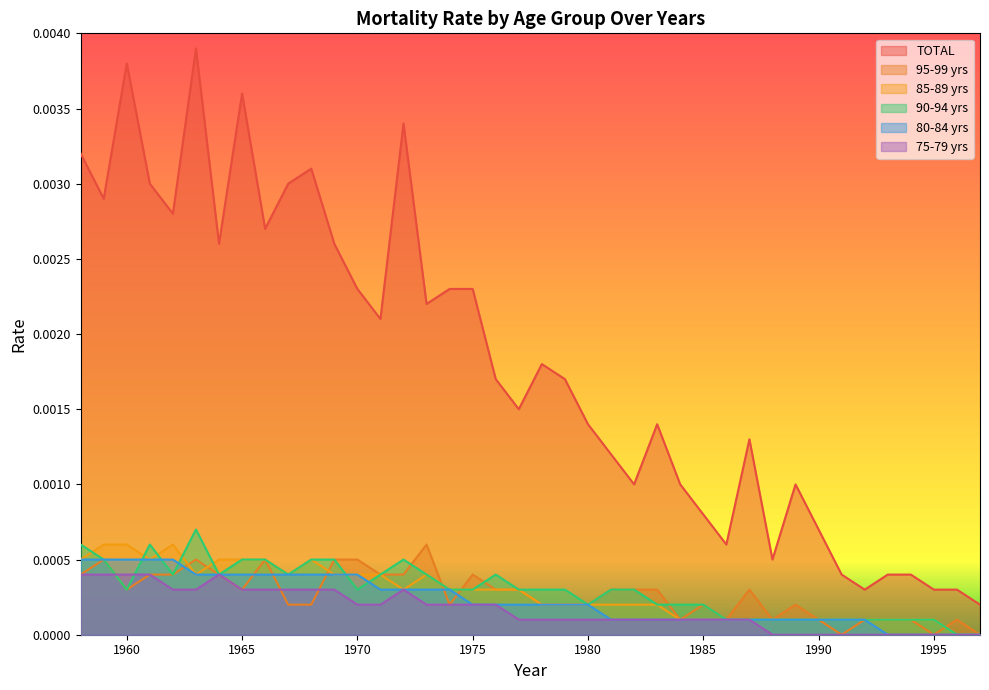

Rank the categories by years_75_79 value from highest to lowest.

1958, 1959, 1960, 1961, 1964, 1962, 1963, 1965, 1966, 1967, 1968, 1969, 1972, 1970, 1971, 1973, 1974, 1975, 1976, 1977, 1978, 1979, 1980, 1981, 1982, 1983, 1984, 1985, 1986, 1987, 1988, 1989, 1990, 1991, 1992, 1993, 1994, 1995, 1996, 1997